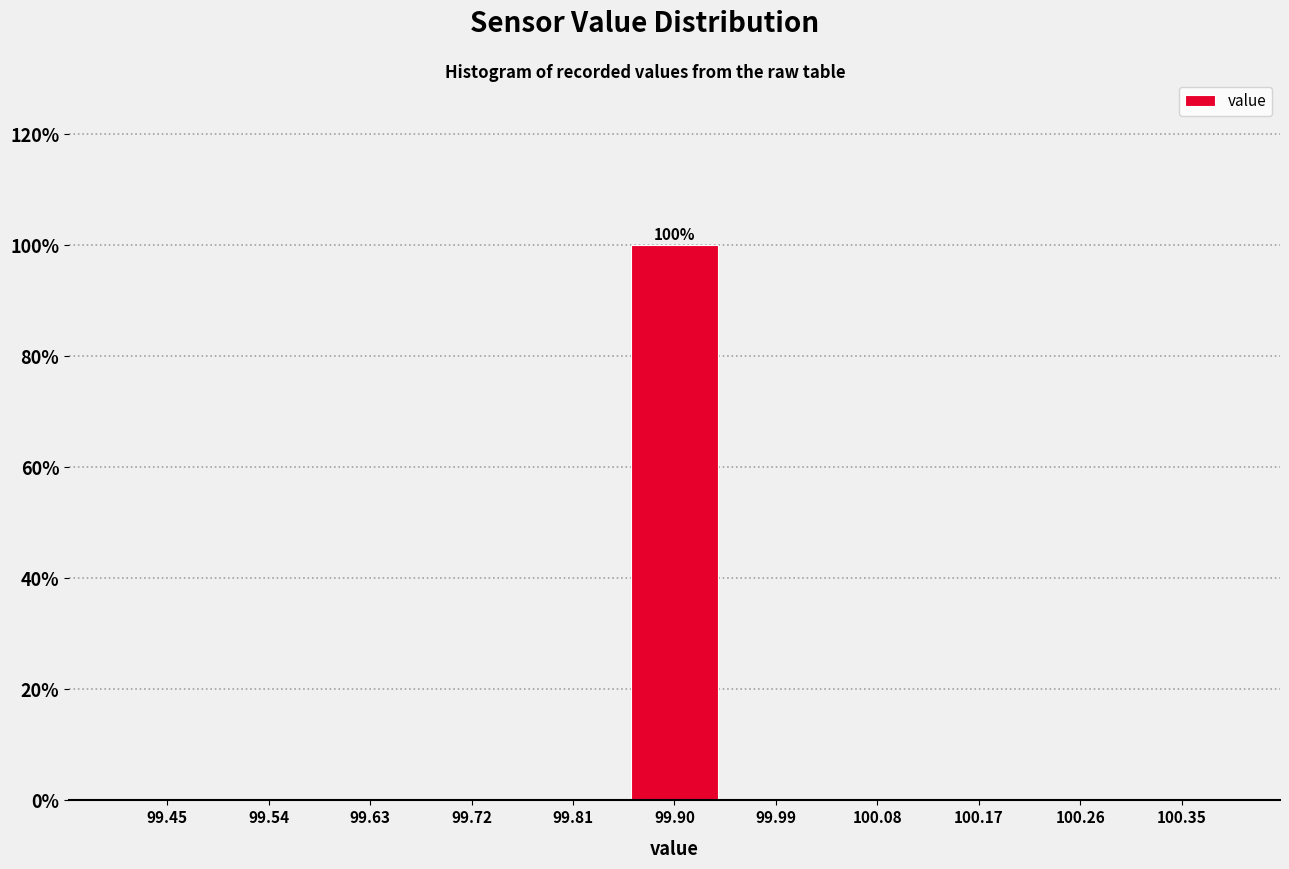

Which range on the x-axis has the tallest bar?

99.85 to 99.95